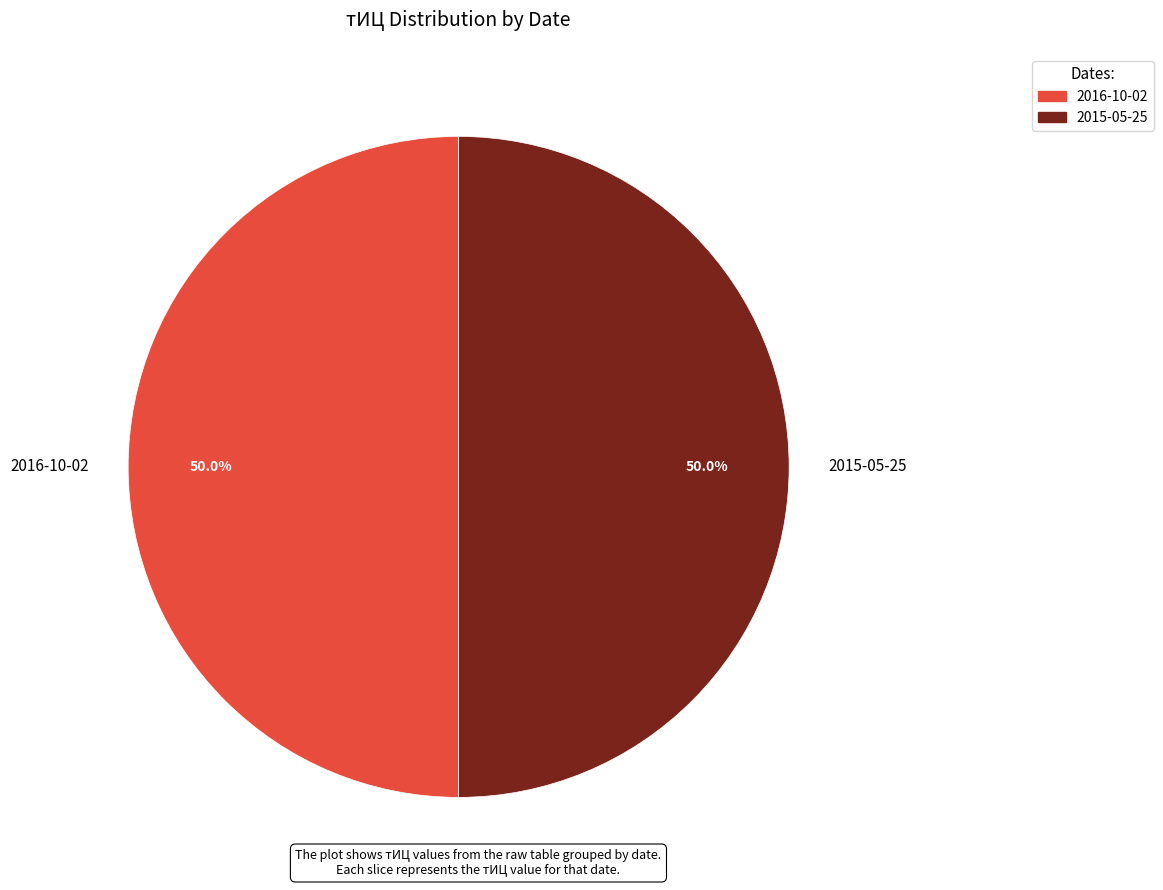

To the nearest percent, what is the combined percentage of 2015-05-25 and 2016-10-02?

100%